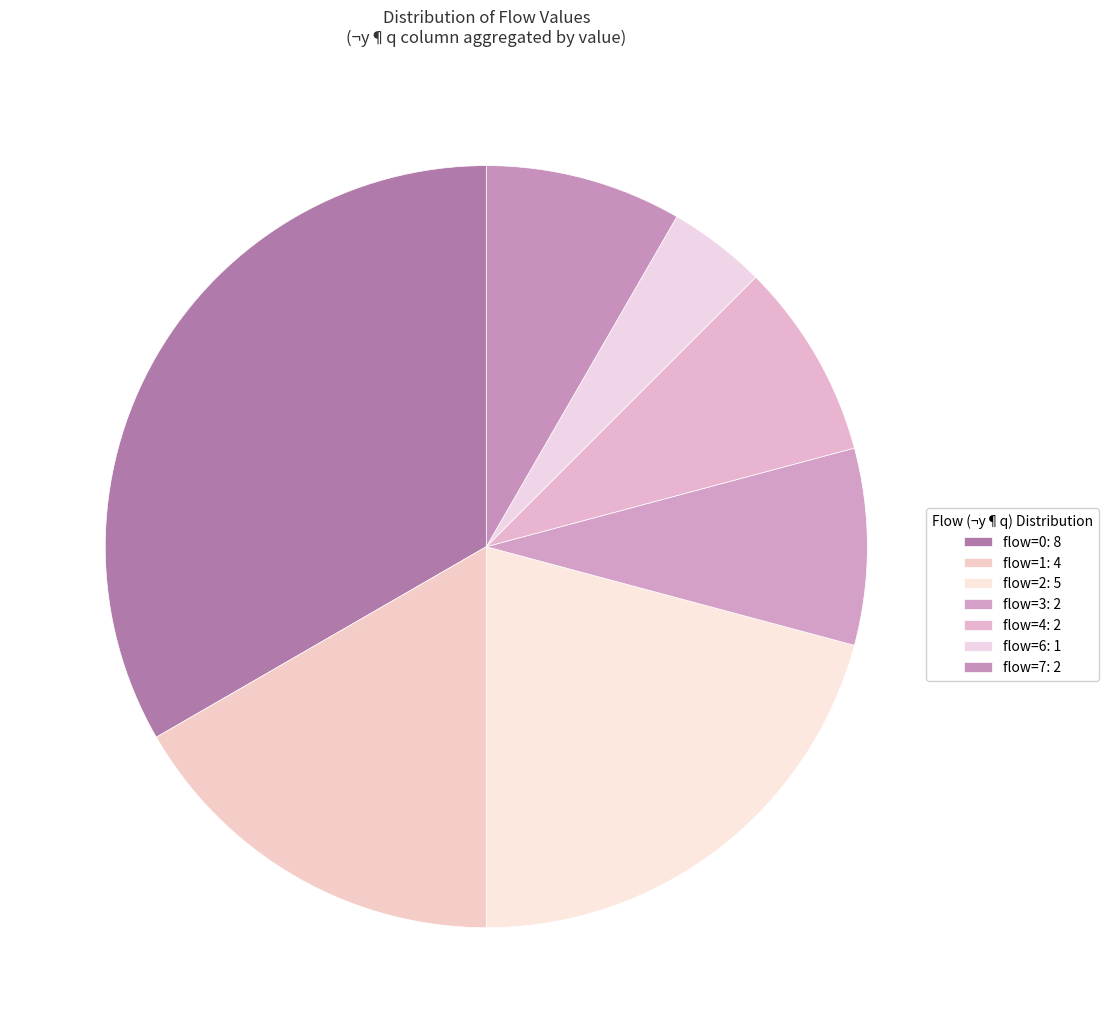

How many slices are in this pie chart?

7